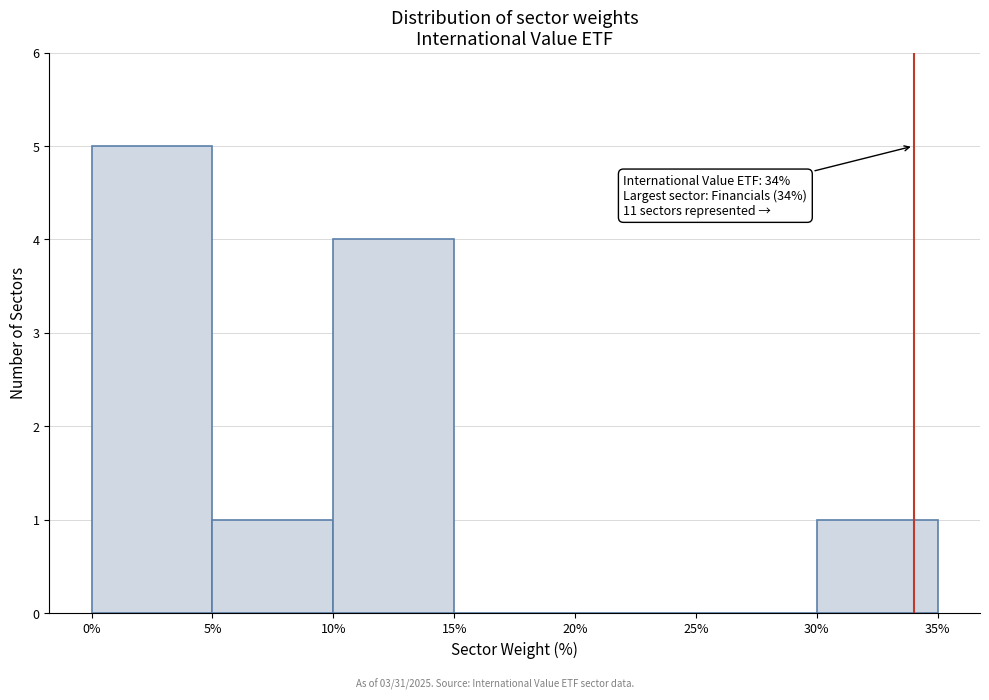

Which range on the x-axis has the tallest bar?

0% to 5%